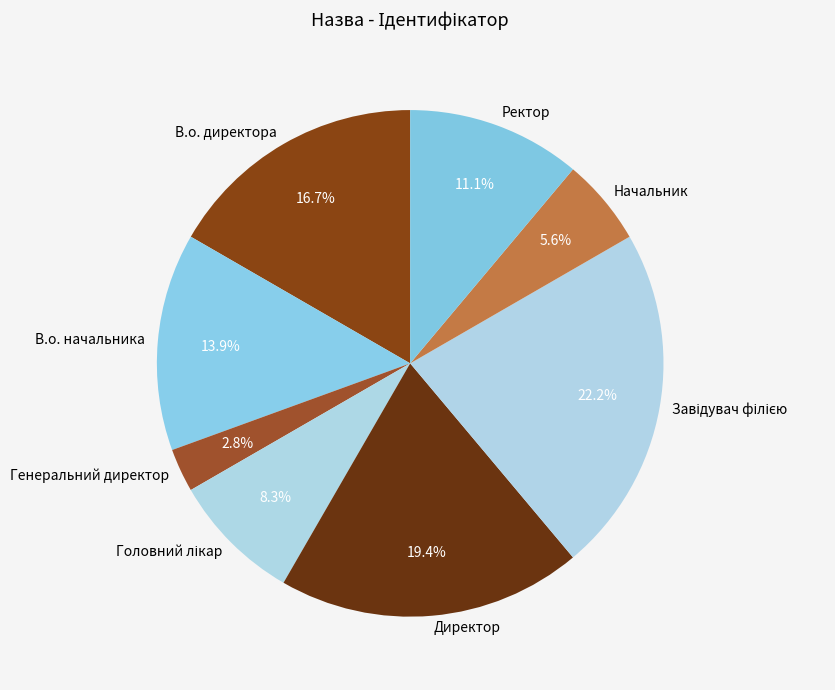

What is the smallest slice in the pie chart?

Генеральний директор